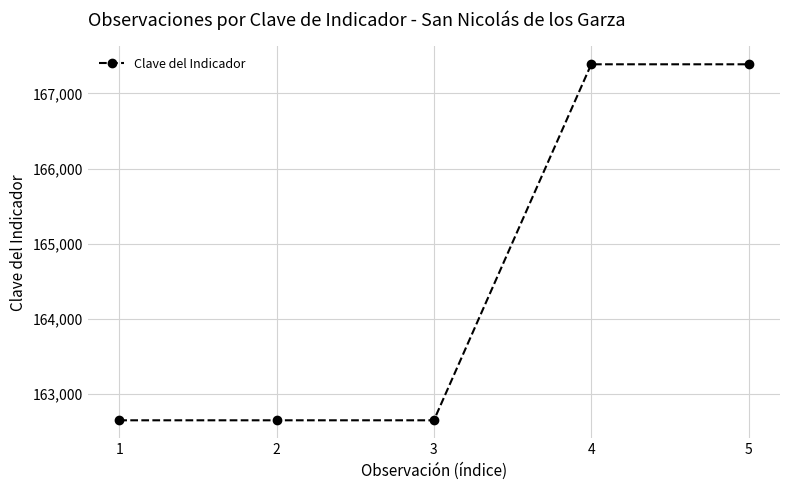

What is the average value?

164544